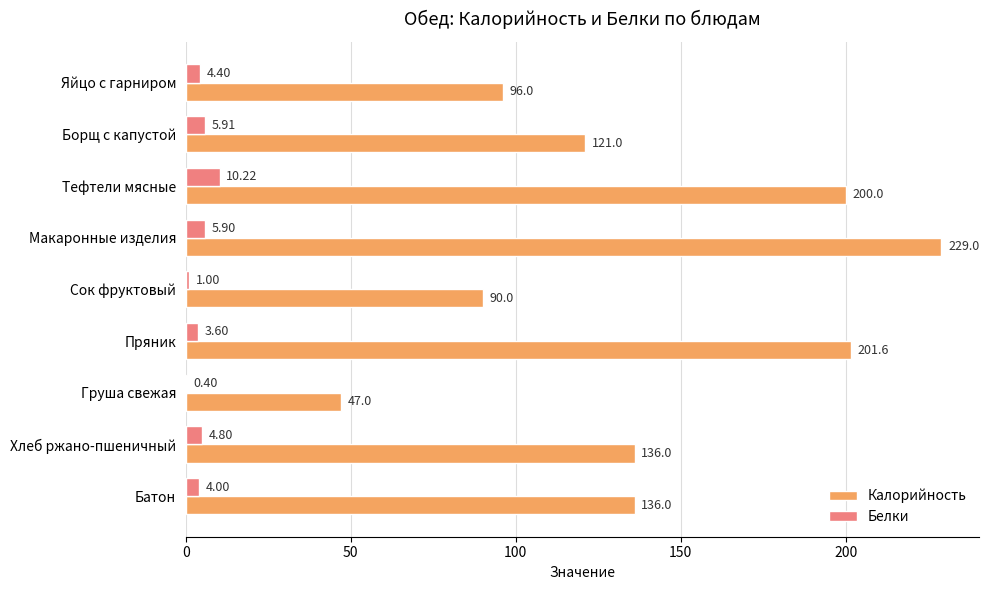

Which category has the highest value across all series?

Макаронные изделия